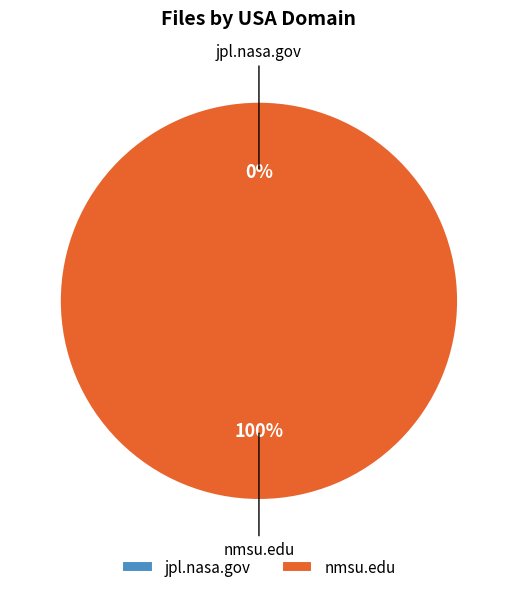

Between jpl.nasa.gov and nmsu.edu, which is larger?

nmsu.edu